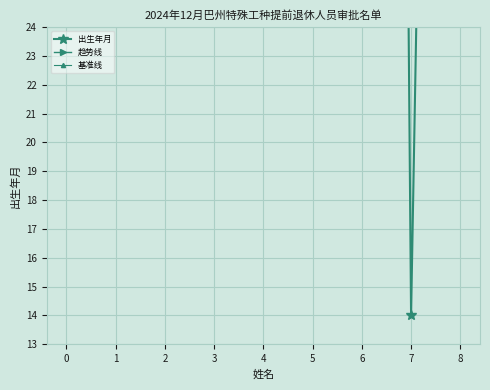

True or false: 基准线 and 趋势线 intersect in this chart.

False